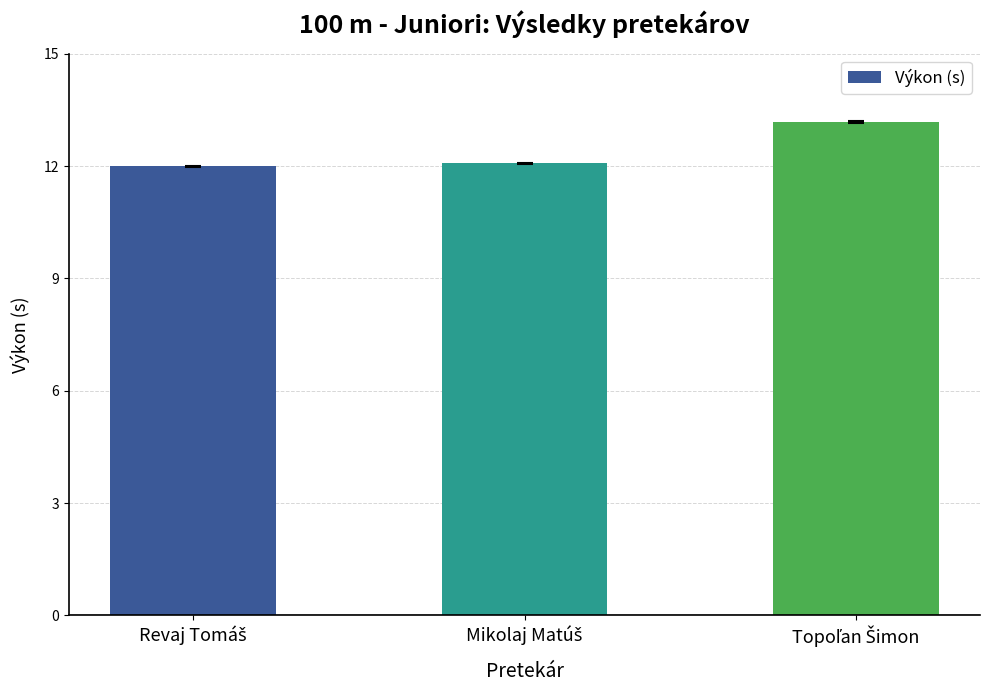

What is the sum of all values?

37.2